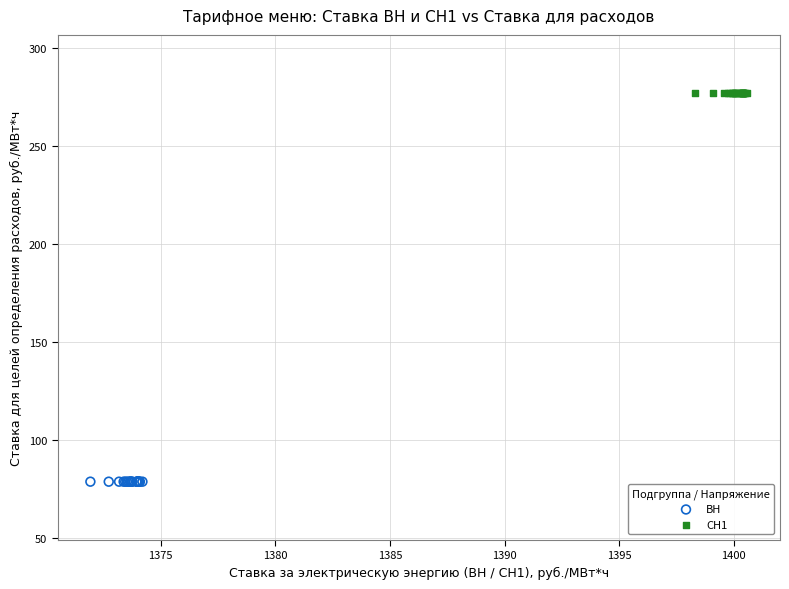

Which series contains the highest Y value?

СН1